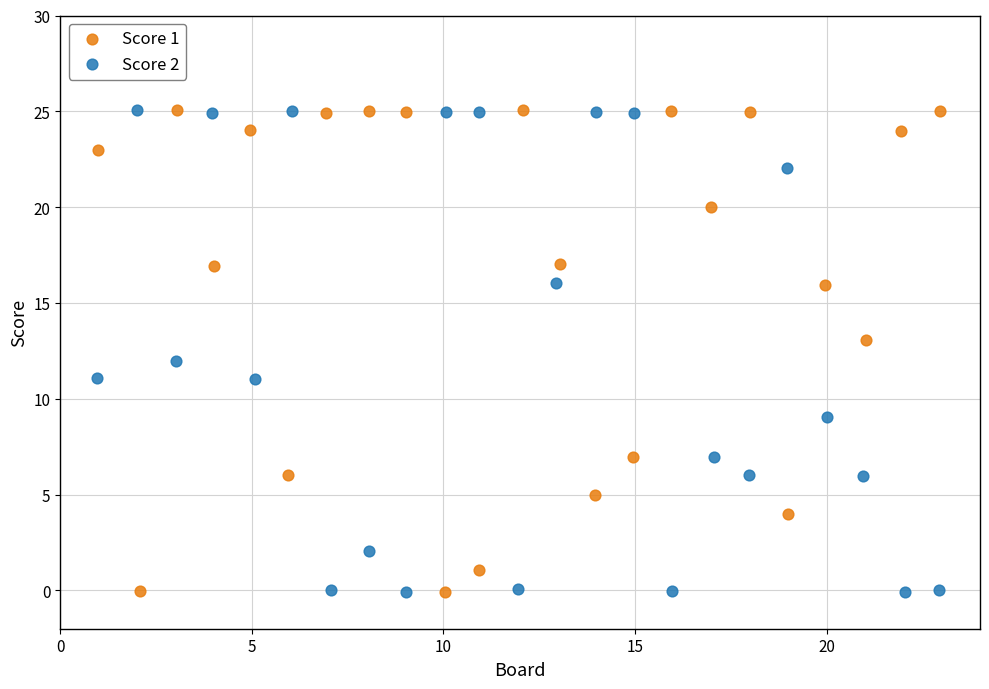

What are all the series names shown in the legend?

Score 1, Score 2